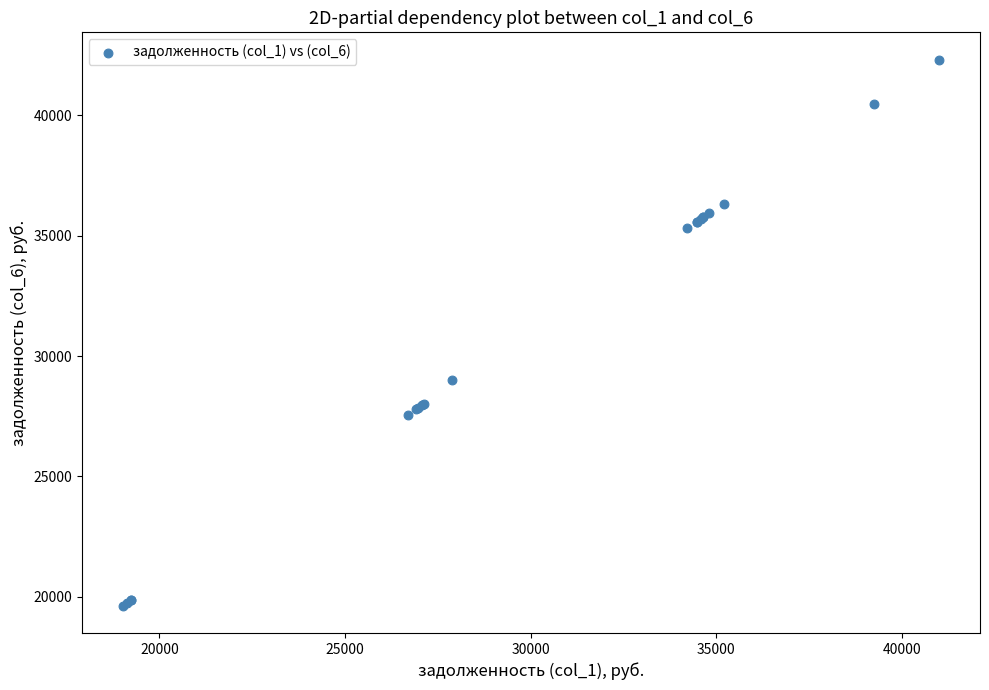

What Y value in the scatter plot is closest to 30970?

28989.7